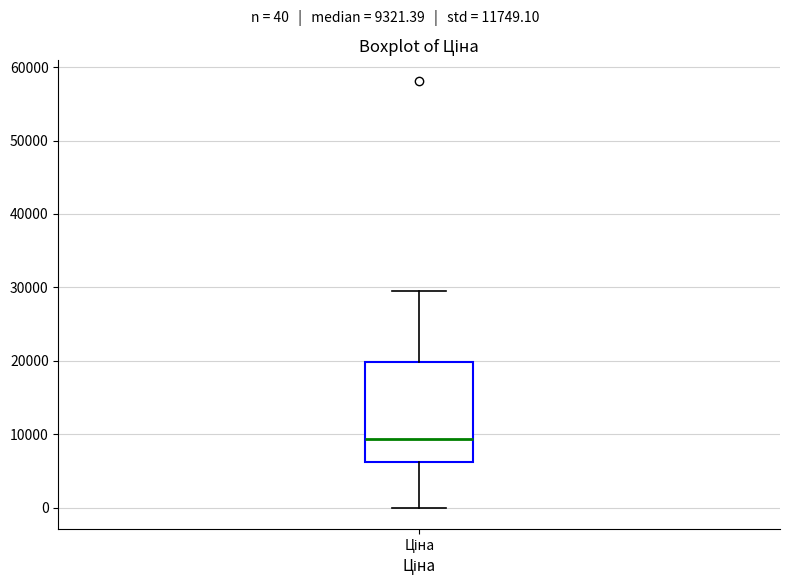

Transcribe this box plot: give where the median line is, the range the box spans, and where the two whiskers end, as read against the y-axis. The values are not printed on the chart, so give them approximately, as read against the axis.

median 9000, box 6000 to 20000, whiskers 0 to 30000